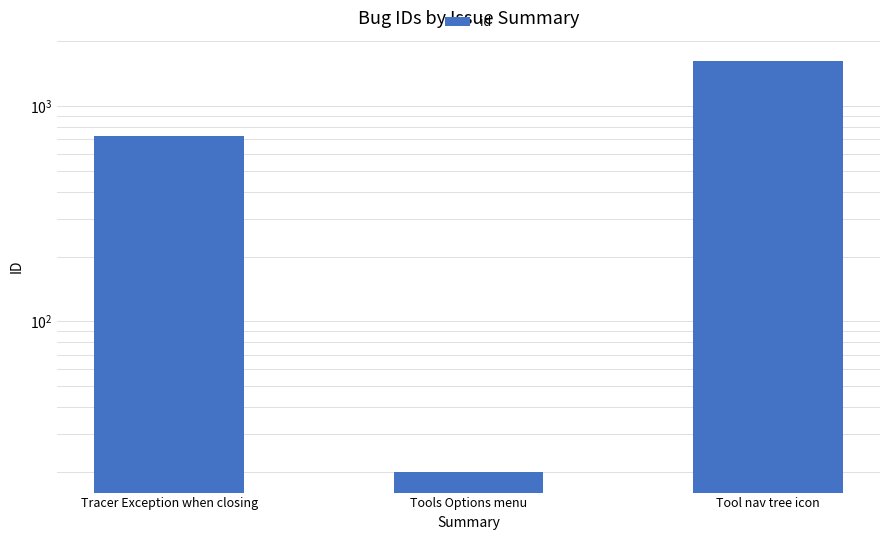

Which label corresponds to the largest value in the chart?

Tool nav tree icon